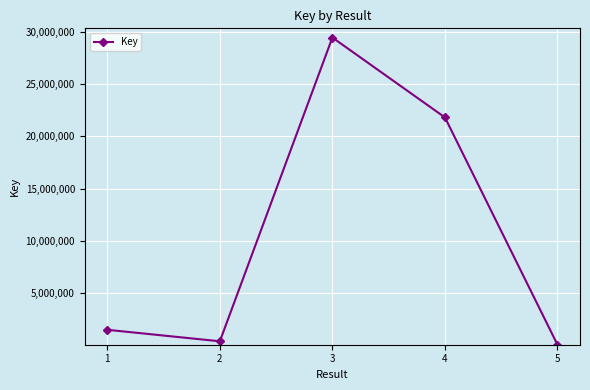

What is the approximate value at 4, to the nearest 50?

21825150